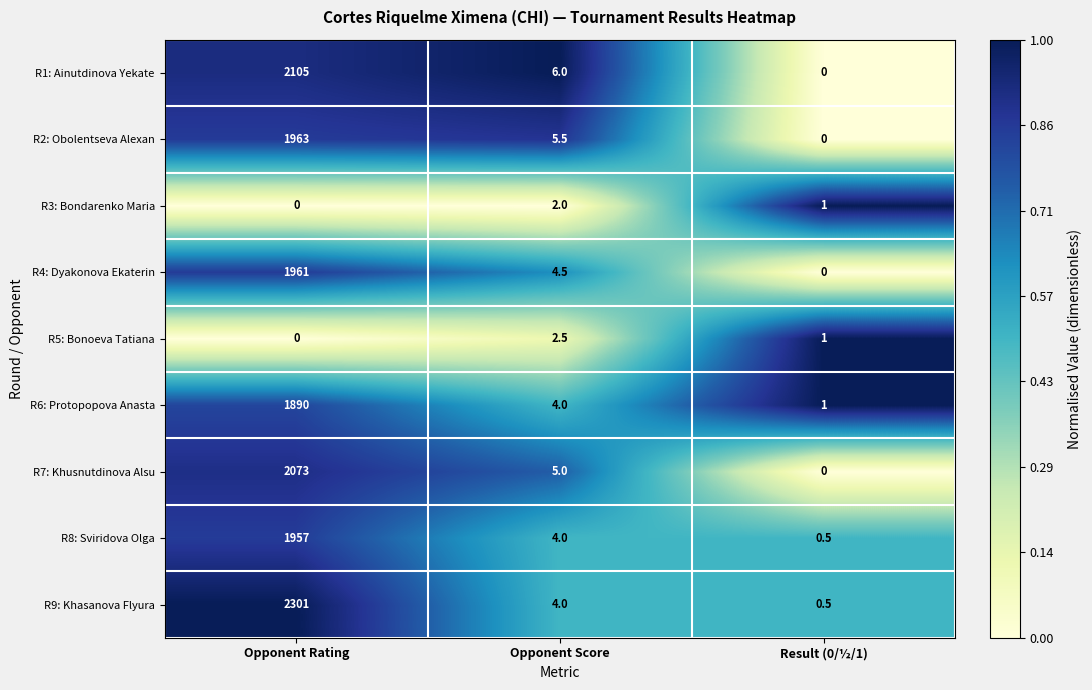

Count the number of data series in this chart.

9